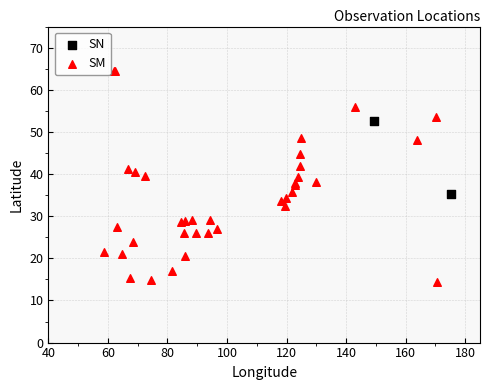

What are all the series names shown in the legend?

SN, SM